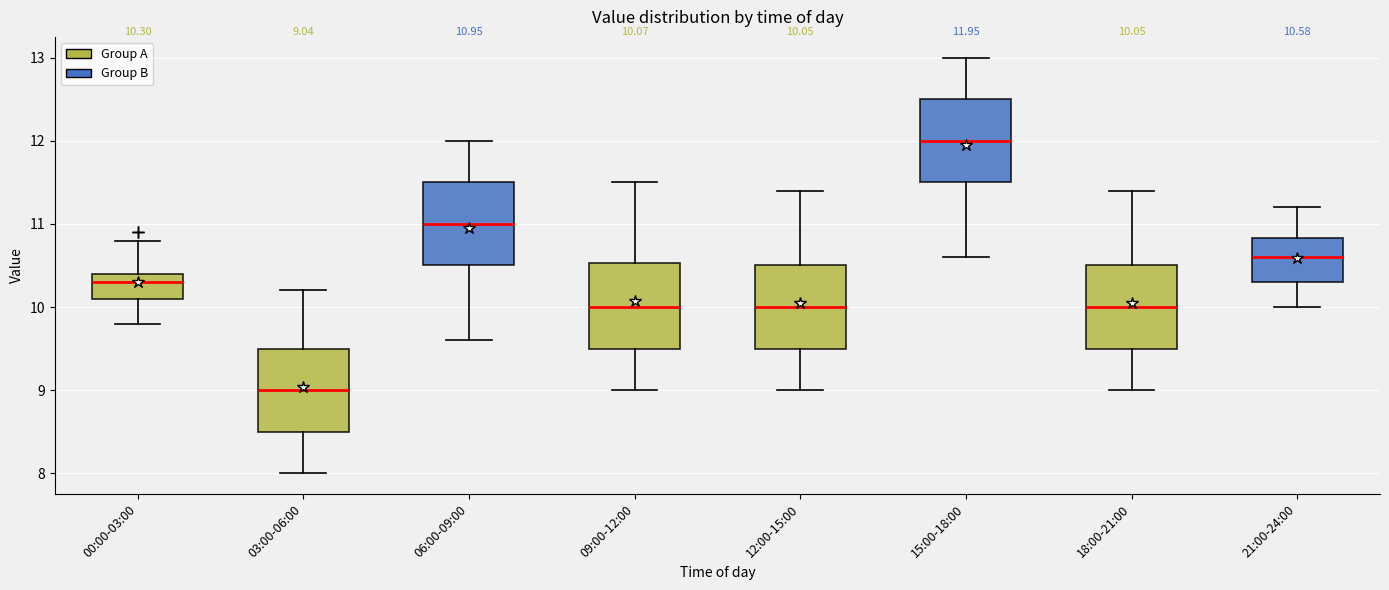

Which box has the highest median line?

15:00-18:00